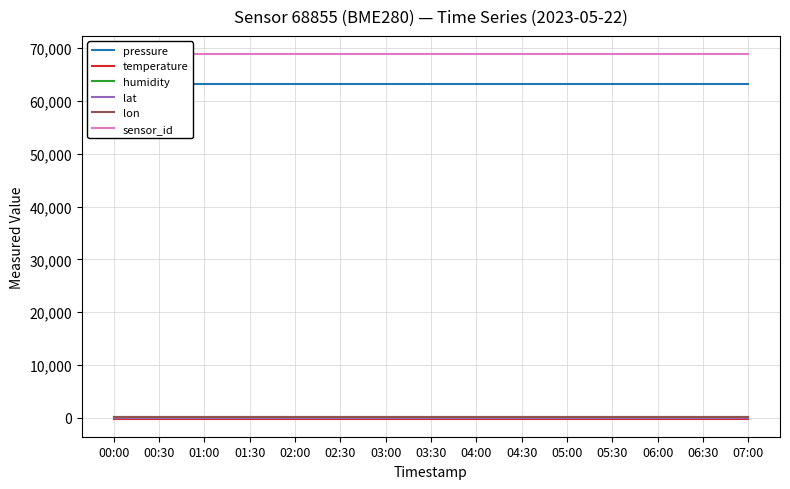

What is the label of the 12th point from the right?

01:30